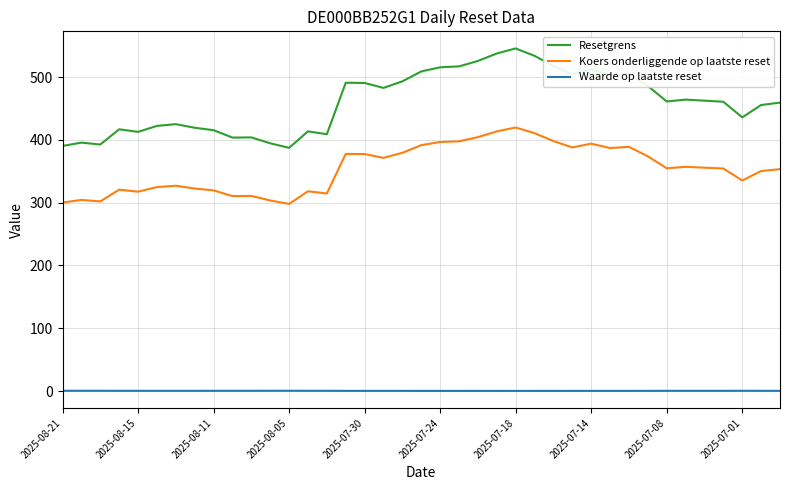

At how many categories does at least one series exceed 243?

39